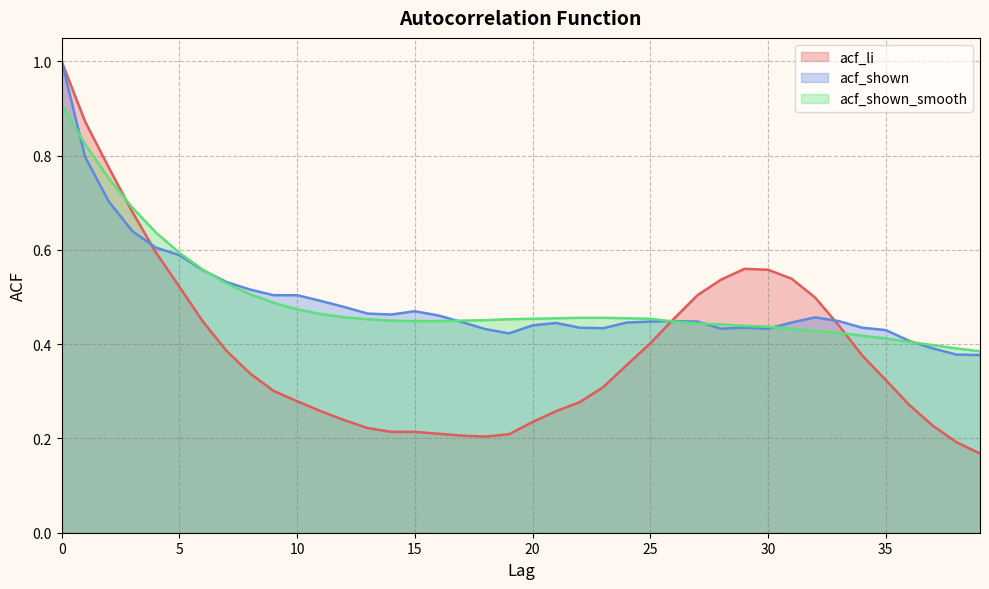

At how many categories does at least one series exceed 0?

40